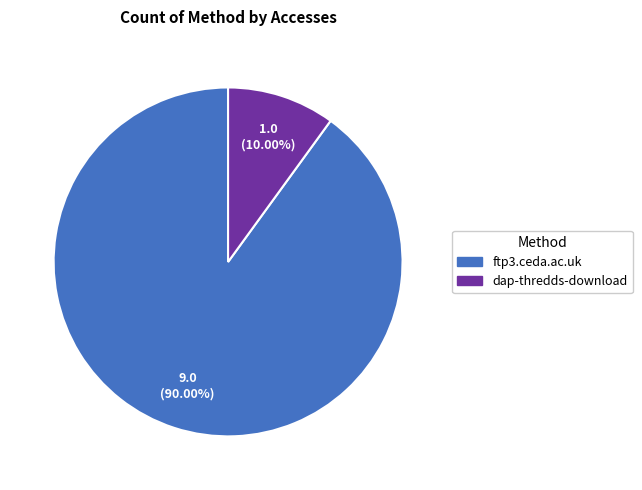

What percentage is NOT represented by ftp3.ceda.ac.uk?

10.0%